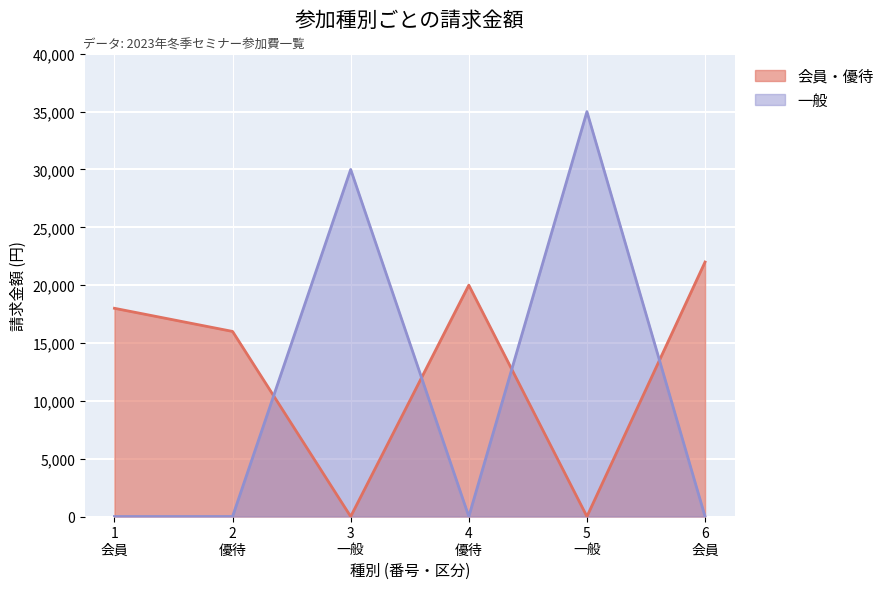

Which series has the widest spread of values?

一般